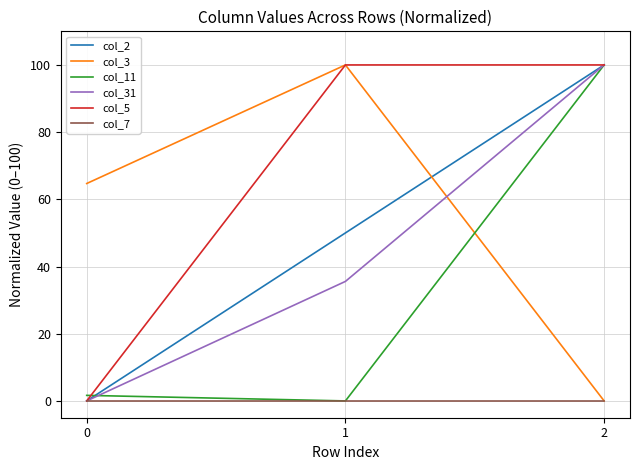

Rank the categories by col_3 value from lowest to highest.

2, 0, 1